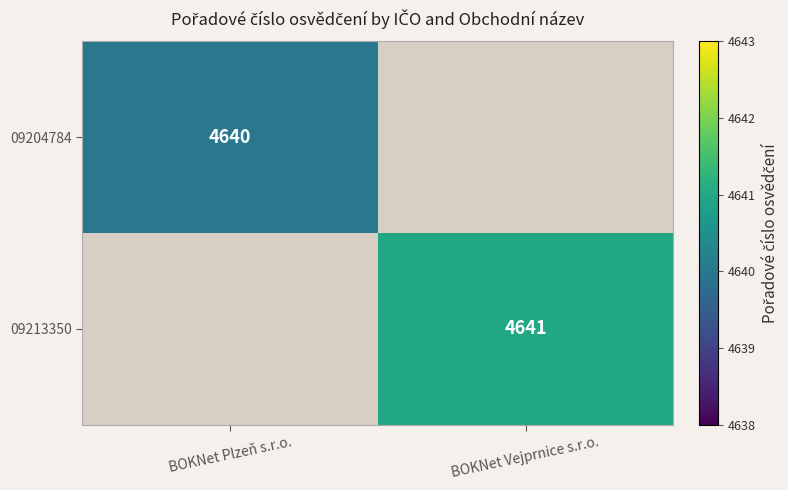

How many data points does each series have?

2